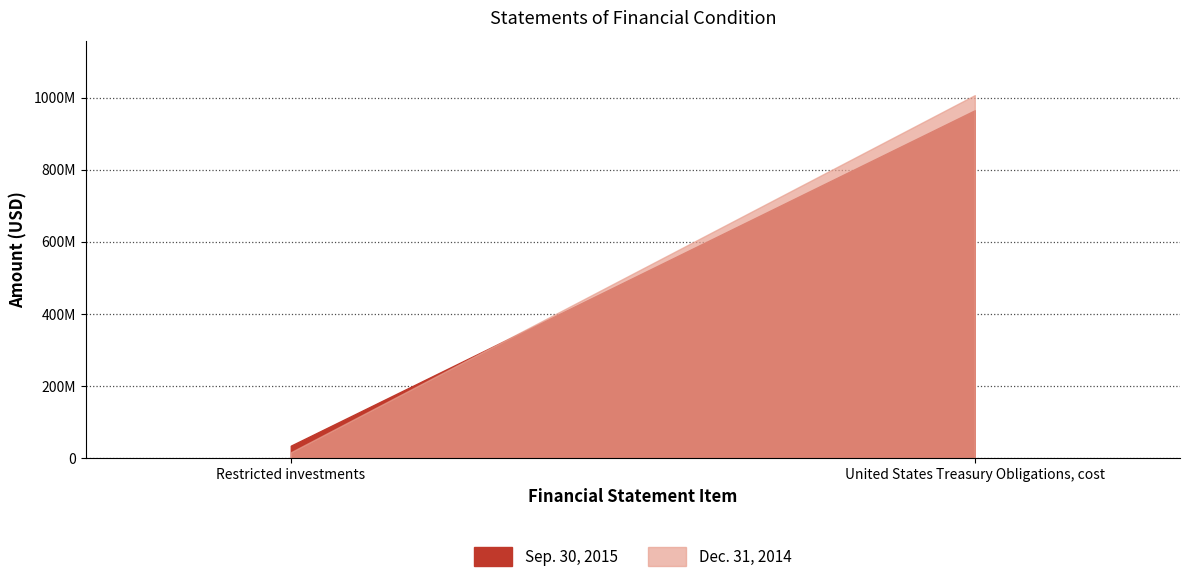

What is the smallest value displayed?

16632000